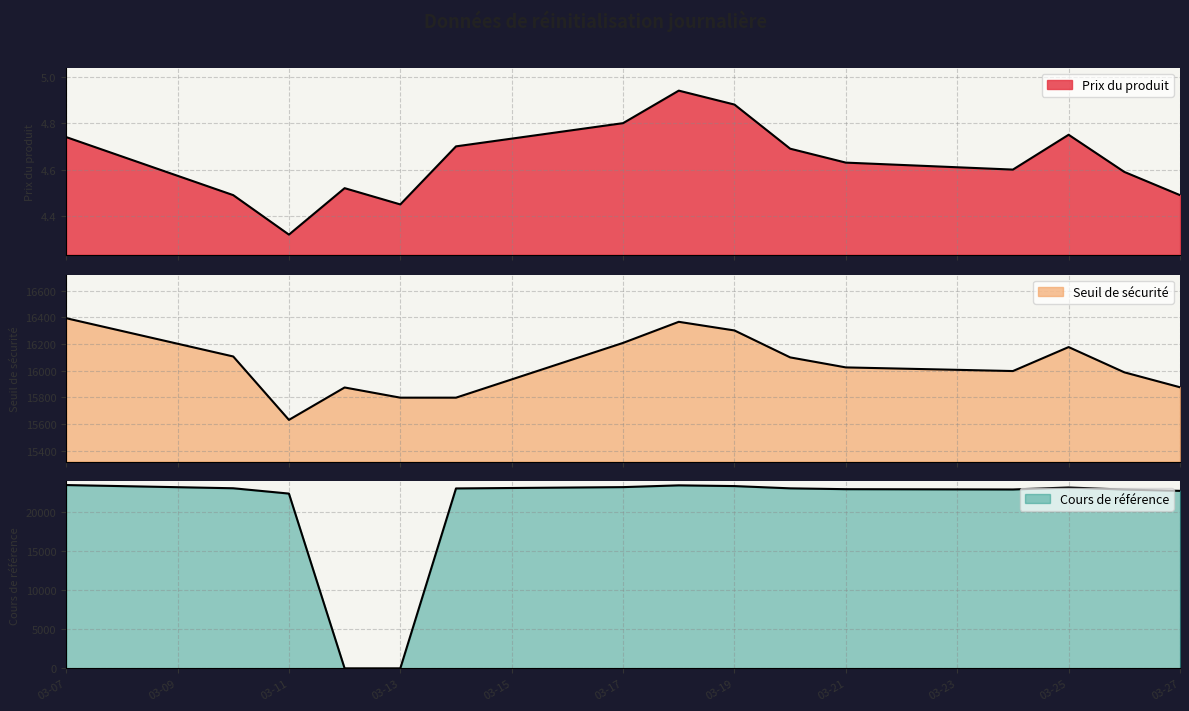

Which series has the largest range (max minus min)?

Cours de référence